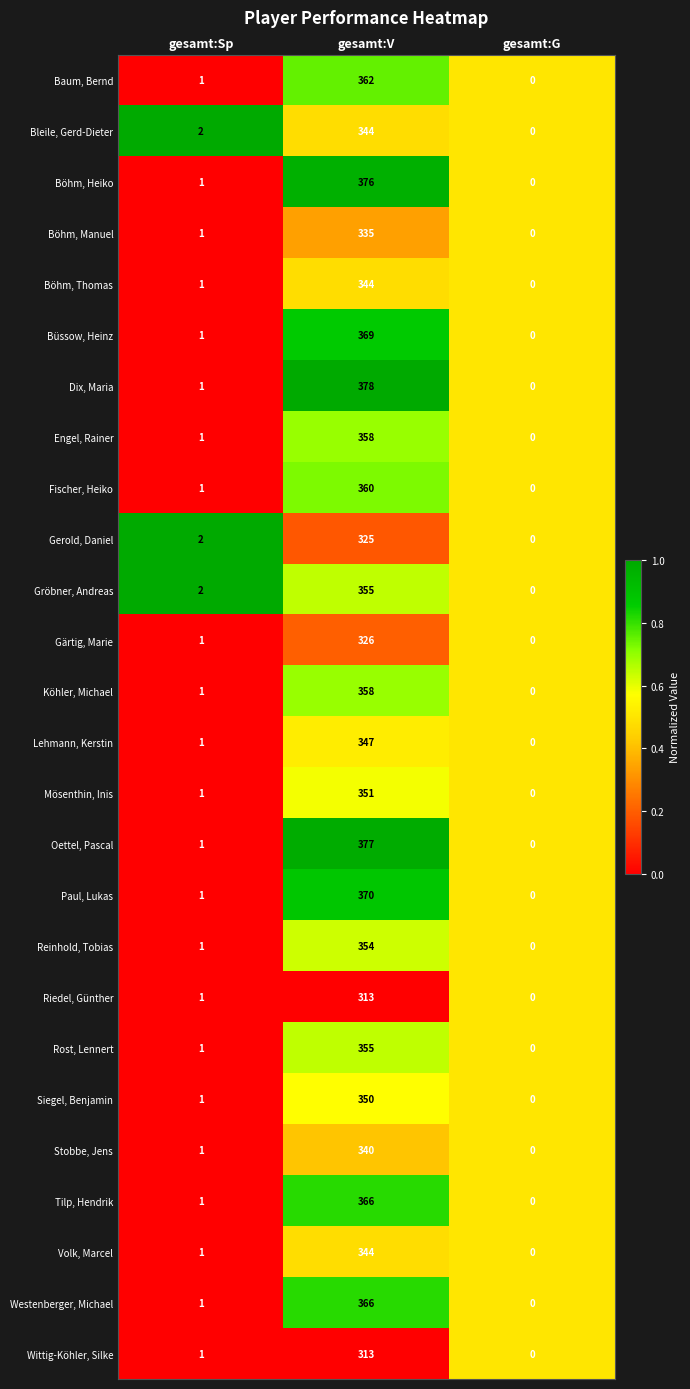

What is the sum of all Paul, Lukas values?

371